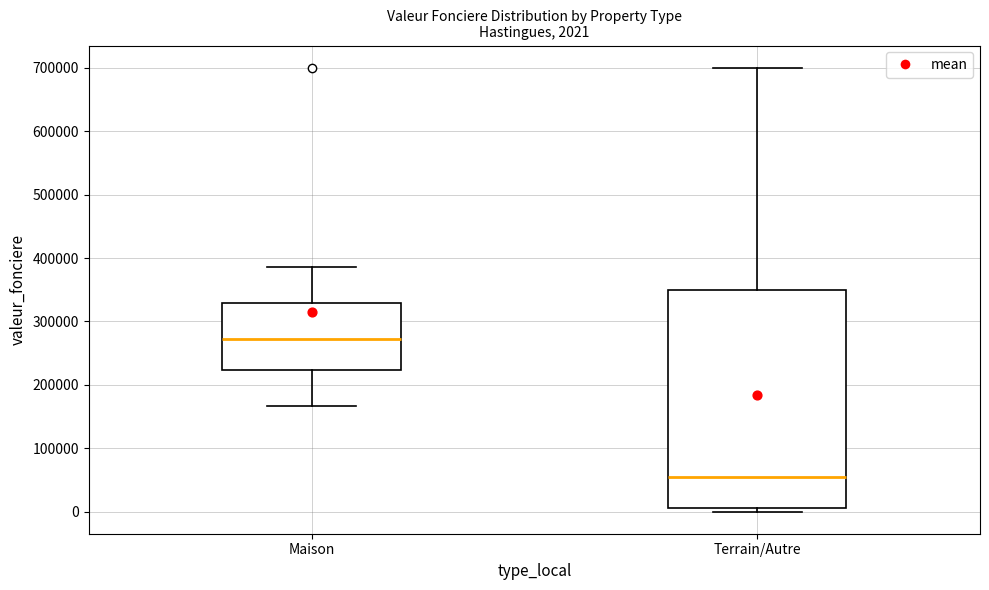

Which box's median line is the lowest?

Terrain/Autre